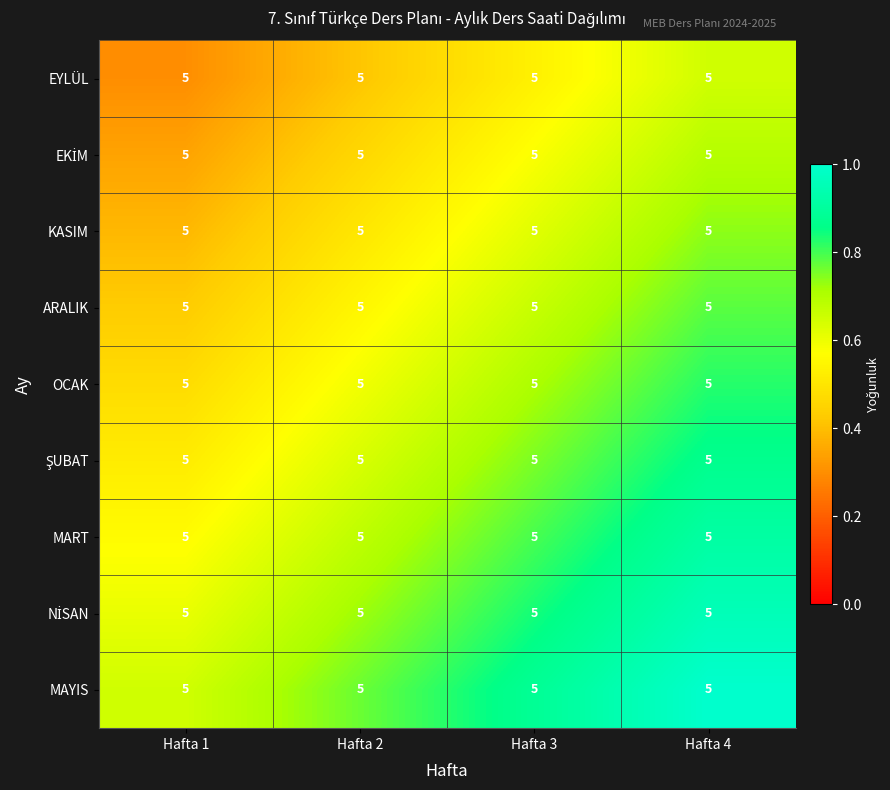

What is the approximate value of MAYIS at Hafta 3?

0.9